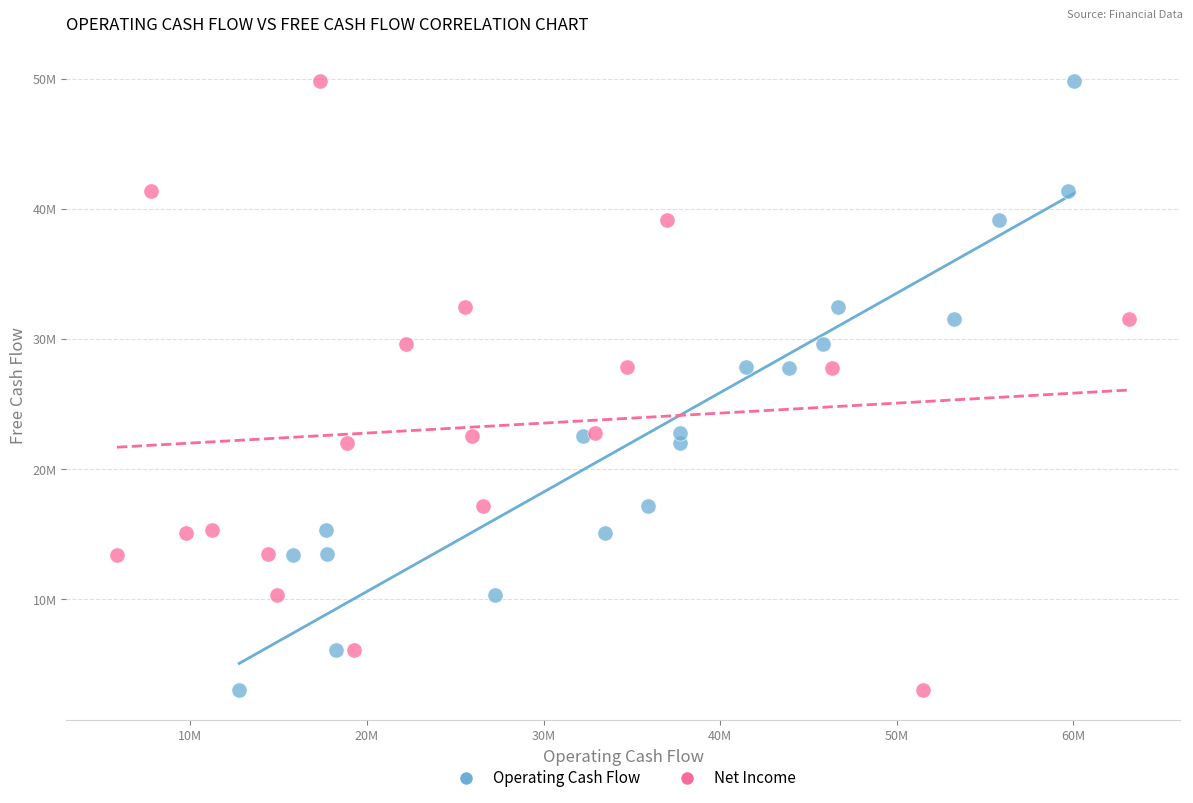

What are all the series names shown in the legend?

Operating Cash Flow, Net Income